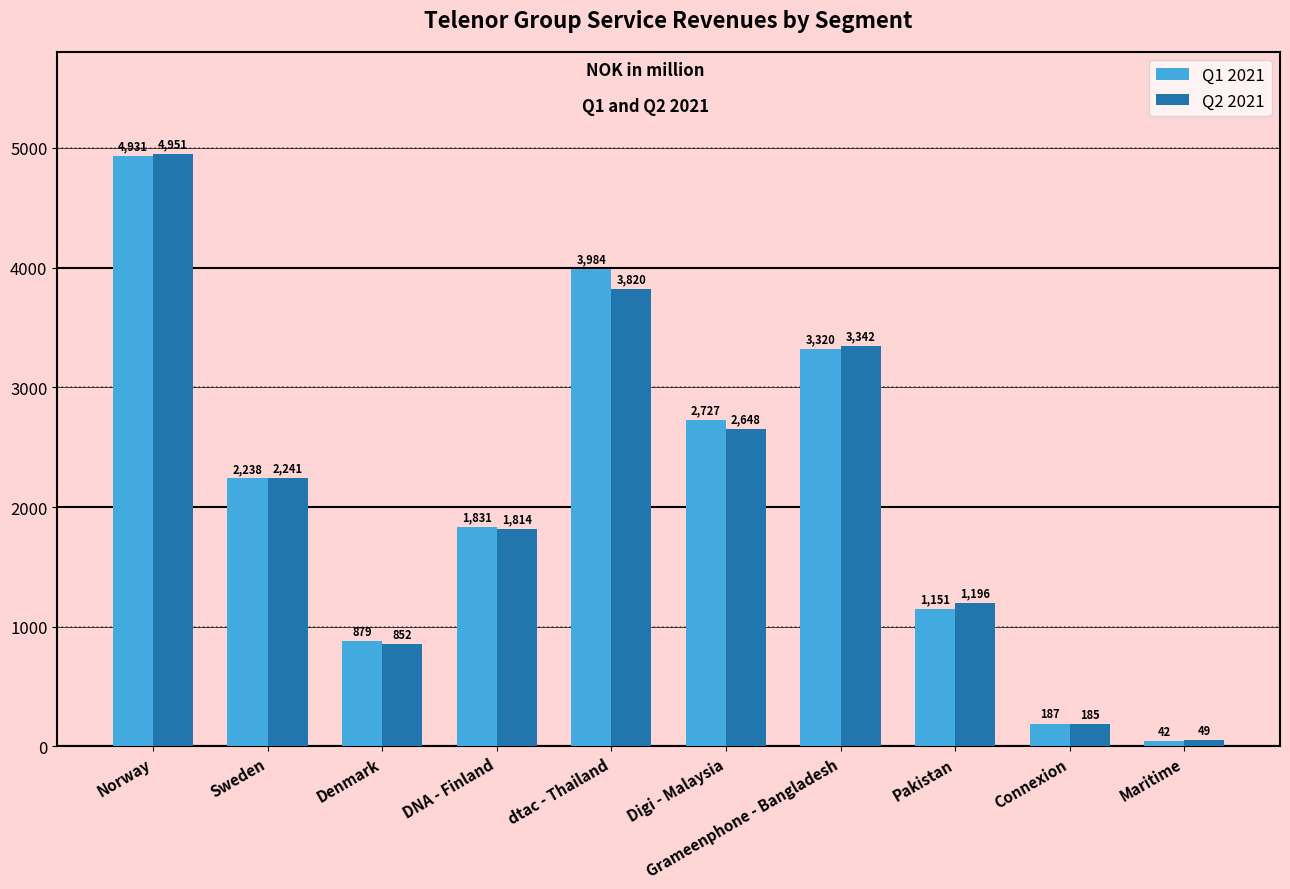

What is the difference between the highest and lowest values at Denmark?

27.0